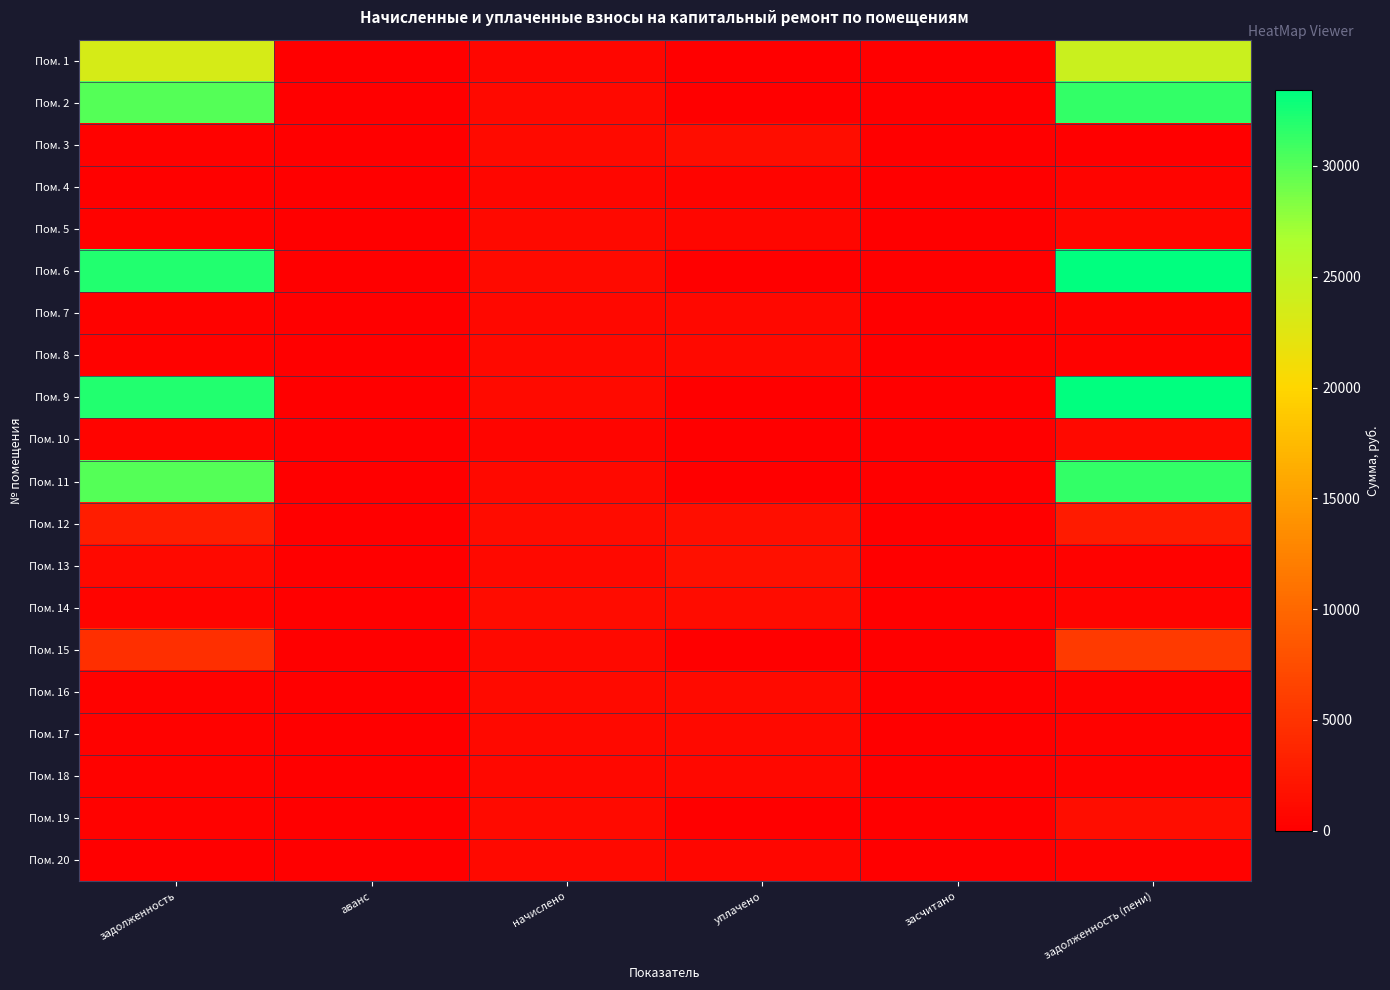

Which has a higher value, аванс or задолженность?

задолженность